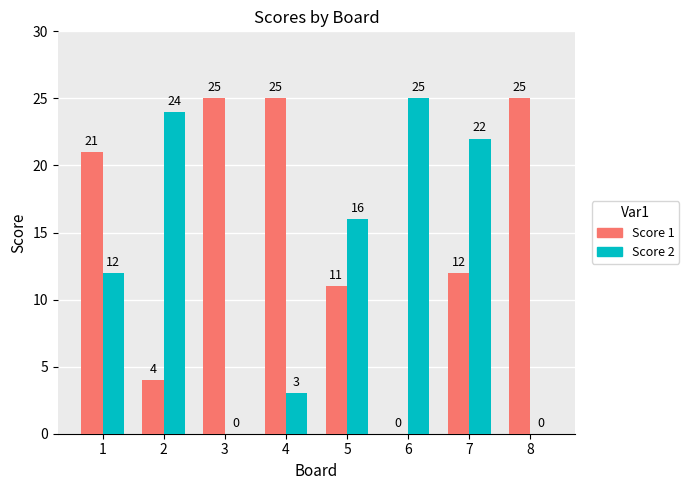

Does the chart contain stacked bars?

No